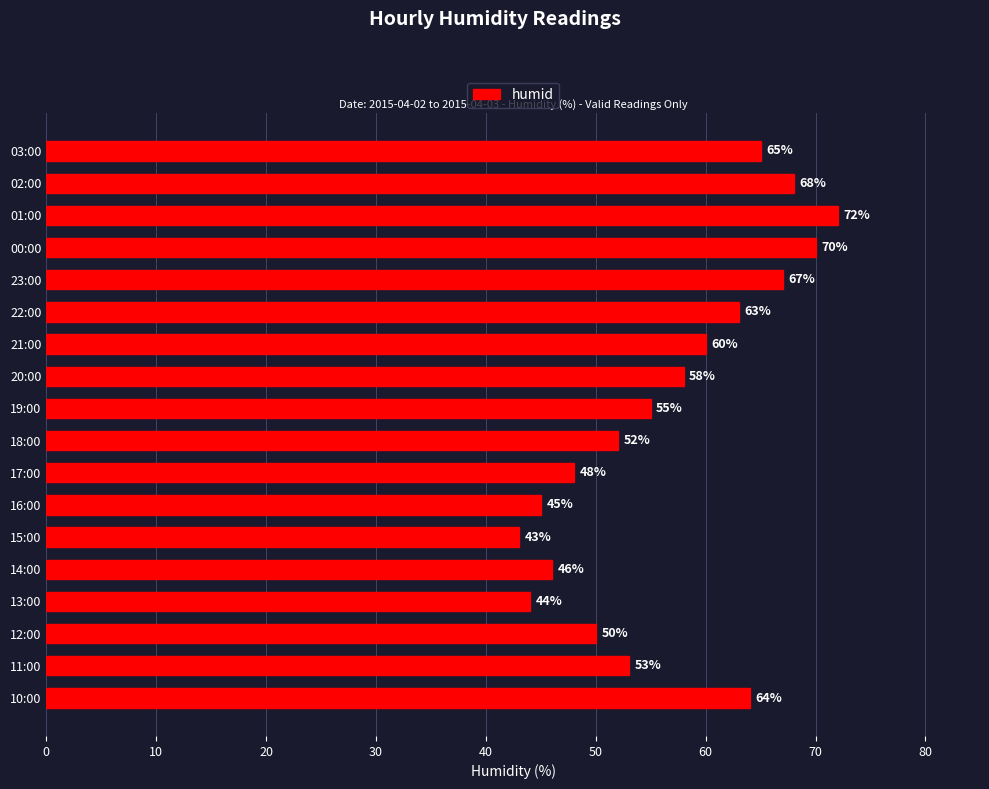

The value at 15:00 is 43. True or false?

True